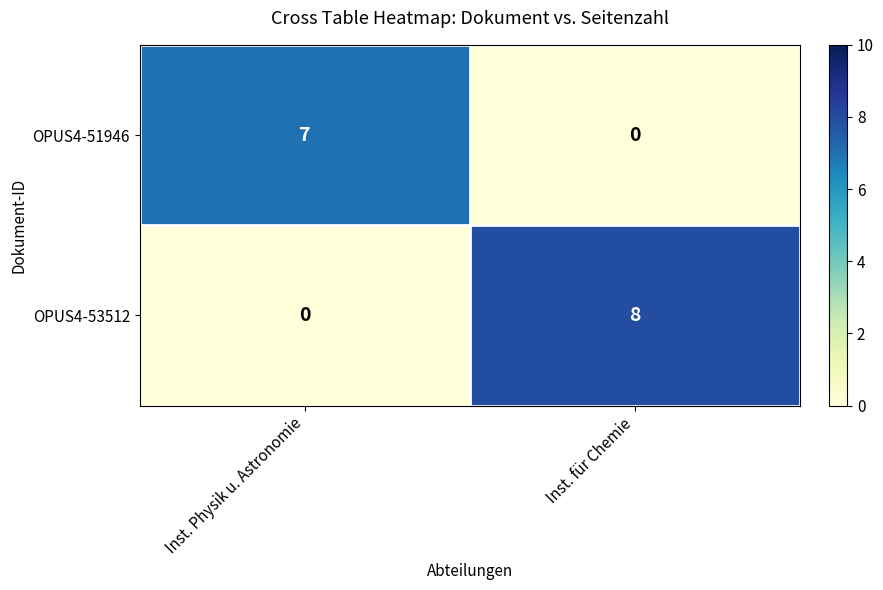

Which series changed the most between Inst. Physik u. Astronomie and Inst. für Chemie?

OPUS4-53512